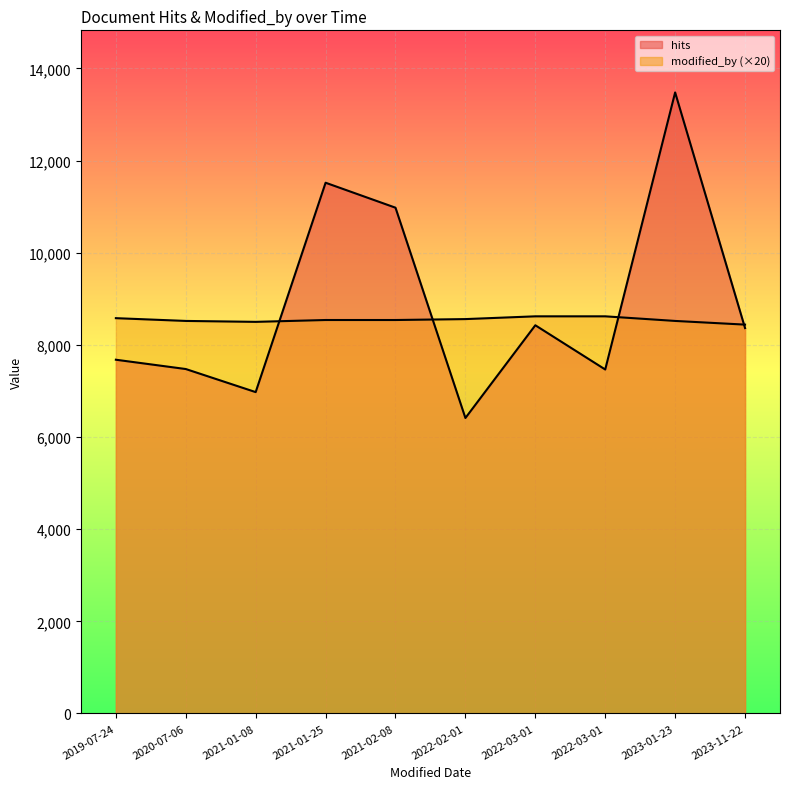

What is the lowest value of the modified_by_line series?

8440